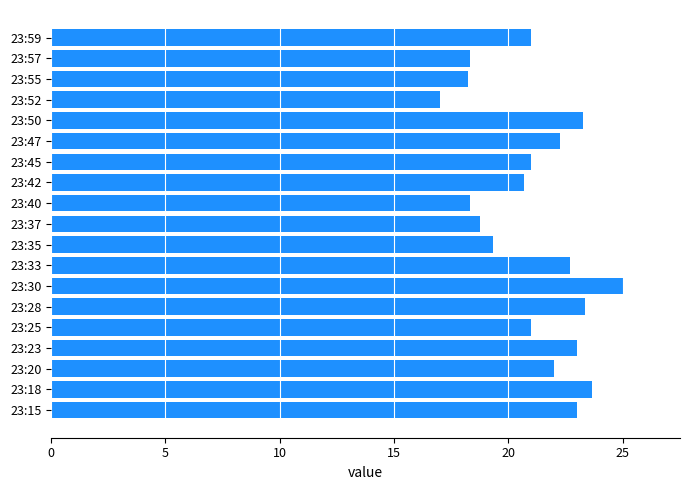

Approximately how many times larger is the value at 23:37 compared to 23:55?

1.0